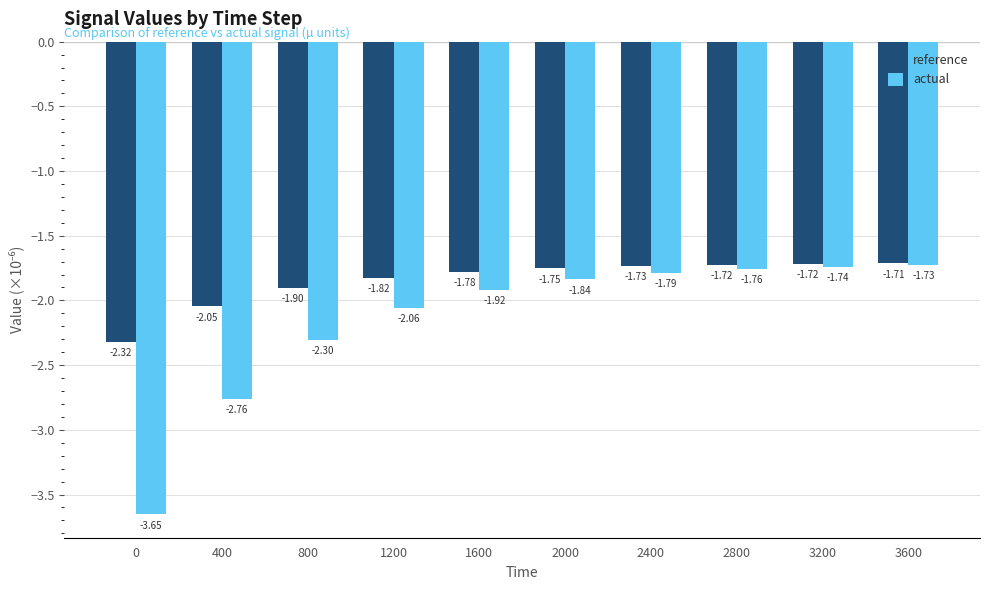

What are all the series names shown in the legend?

reference, actual